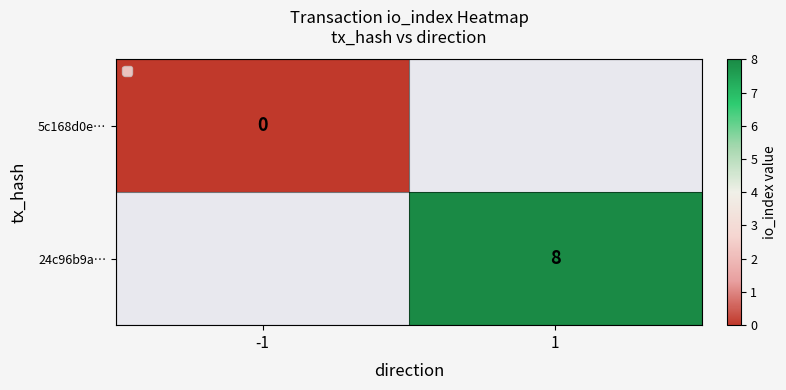

The value of 24c96b9a… at 1 is 11. True or false?

False